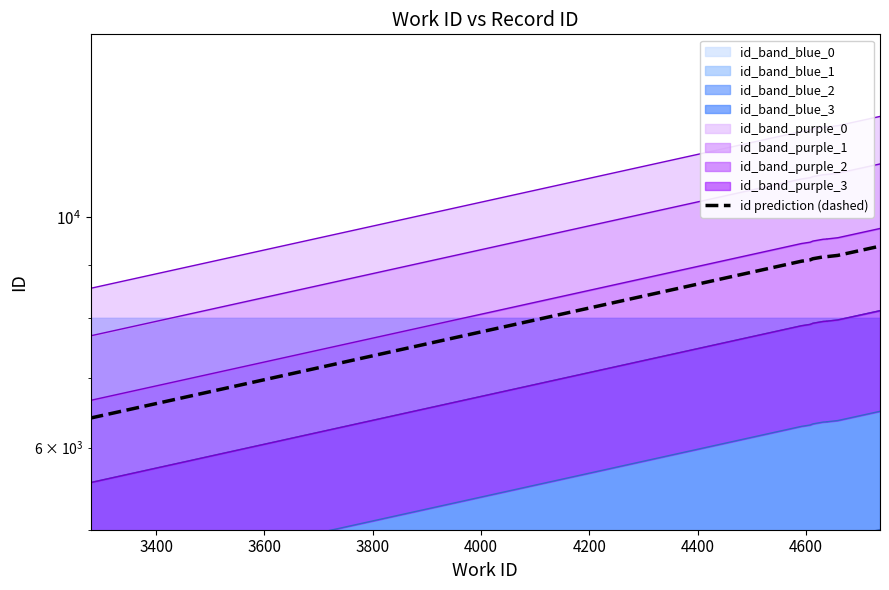

What is the label of the 5th point from the right?

4200